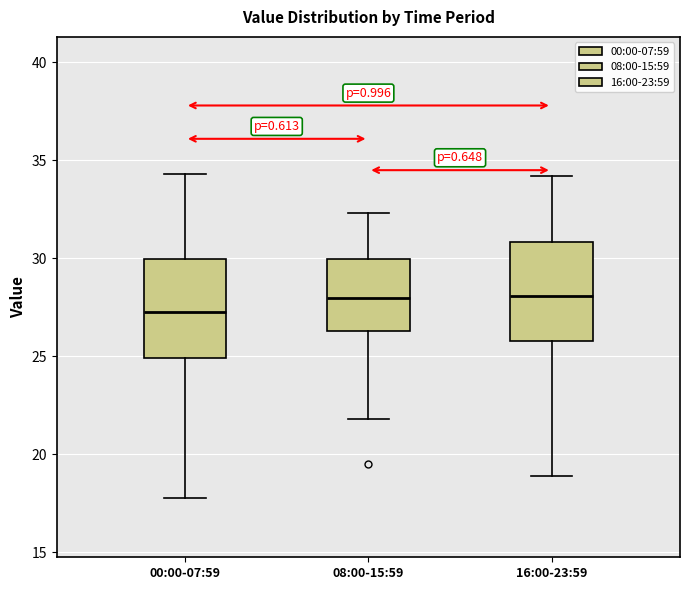

Where does the lower whisker of the box for 16:00-23:59 end on the y-axis? The values are not printed on the chart, so give them approximately, as read against the axis.

19.0